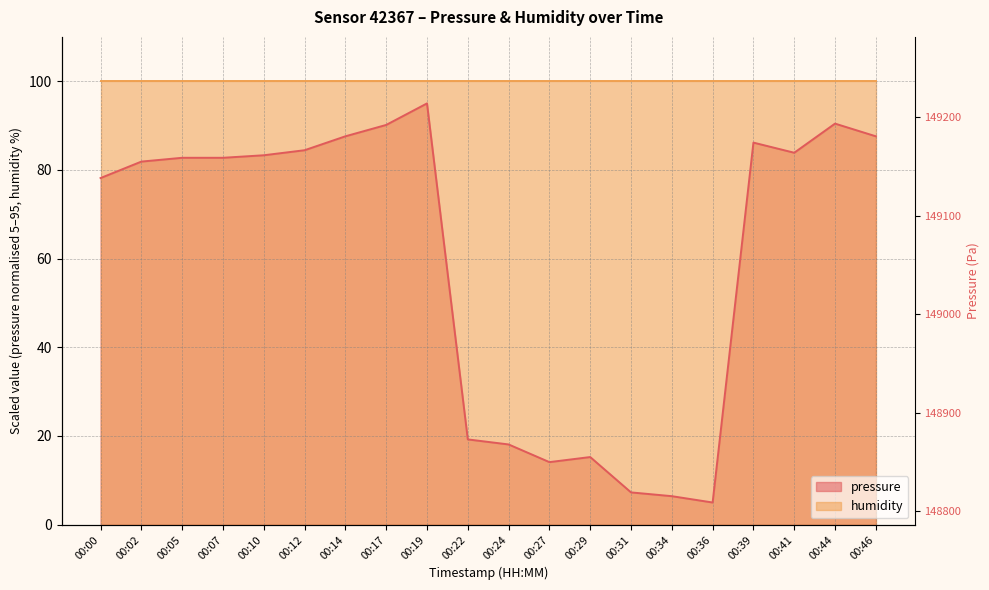

Where does the data first go above 82?

00:05